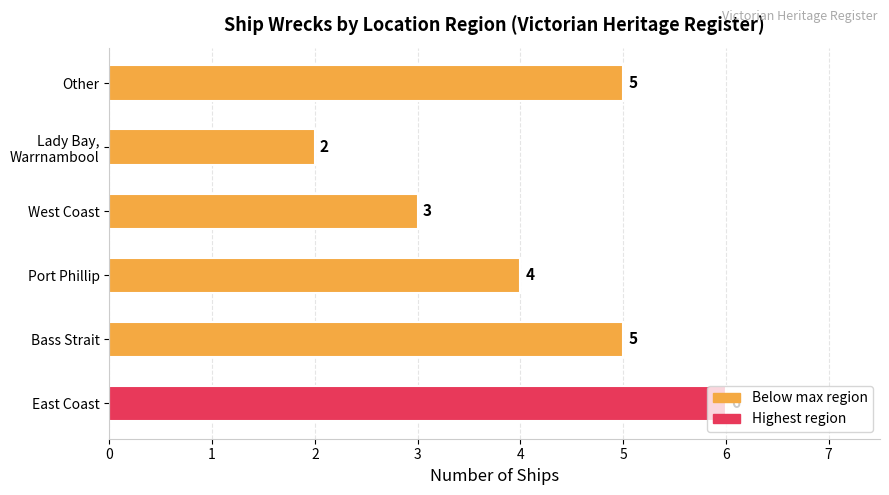

What is the greatest value displayed?

6